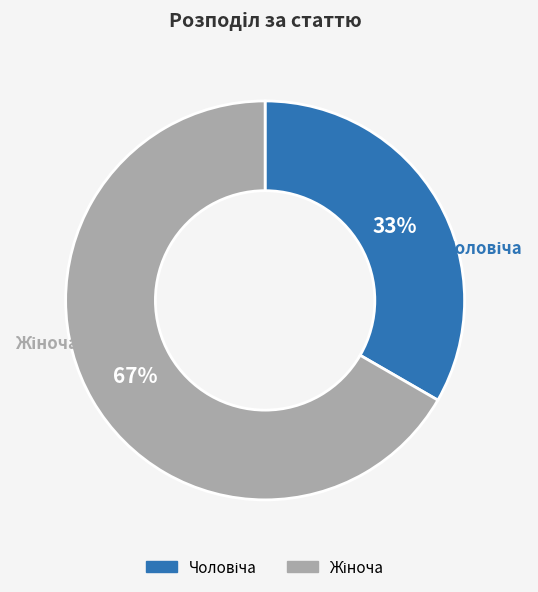

How many segments does this pie chart have?

2